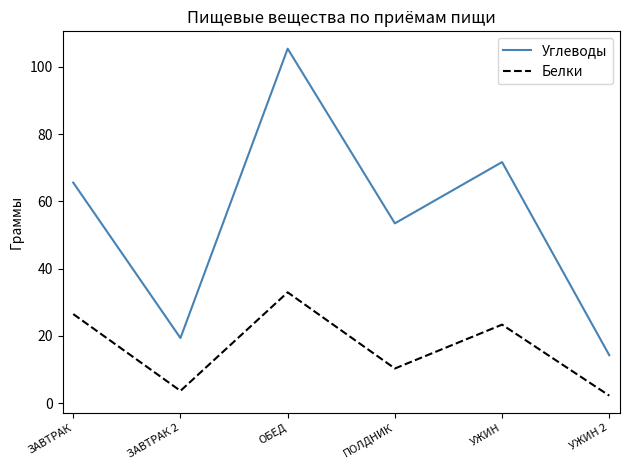

What is the maximum value for Углеводы?

105.4